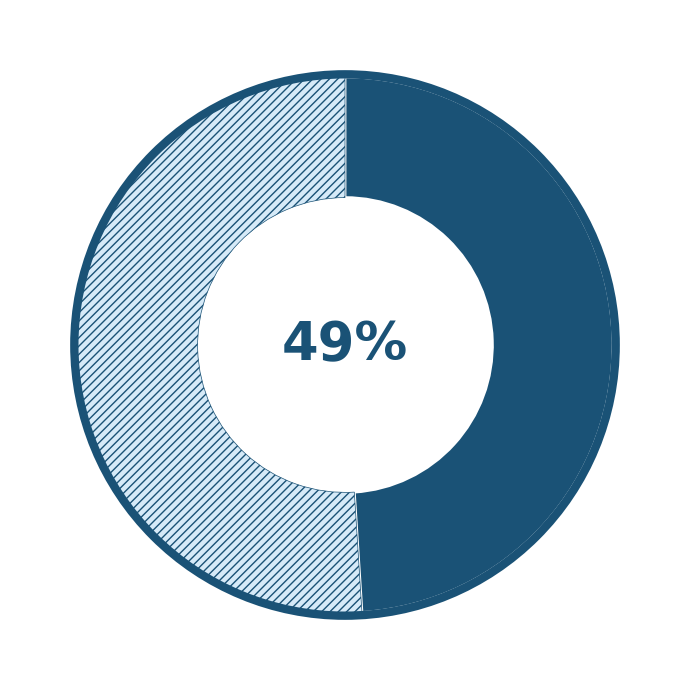

Is there a majority slice in this chart?

Yes